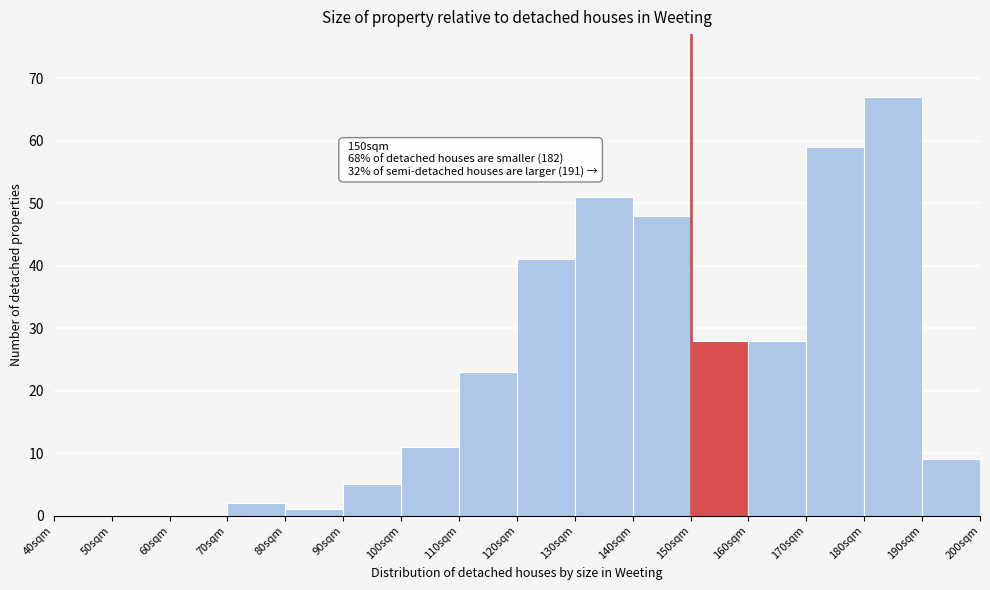

Reading right to left, extract all data points from this chart.

190sqm=9	180sqm=67	170sqm=59	160sqm=28	150sqm=28	140sqm=48	130sqm=51	120sqm=41	110sqm=23	100sqm=11	90sqm=5	80sqm=1	70sqm=2	60sqm=0	50sqm=0	40sqm=0